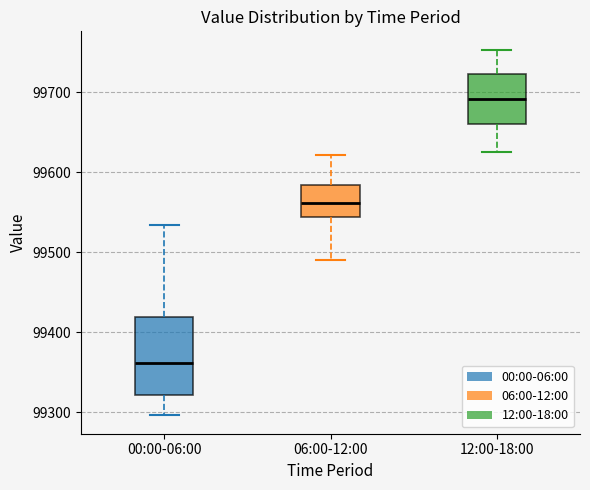

Which box is the tallest, from its lower edge to its upper edge?

00:00-06:00